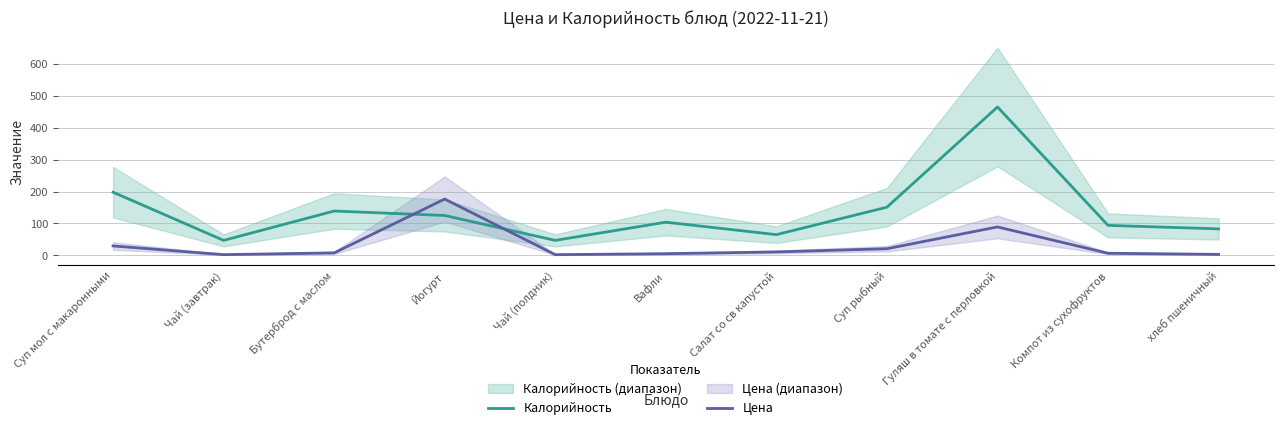

After their last crossing, which series has the higher values: Калорийность or Цена?

Калорийность